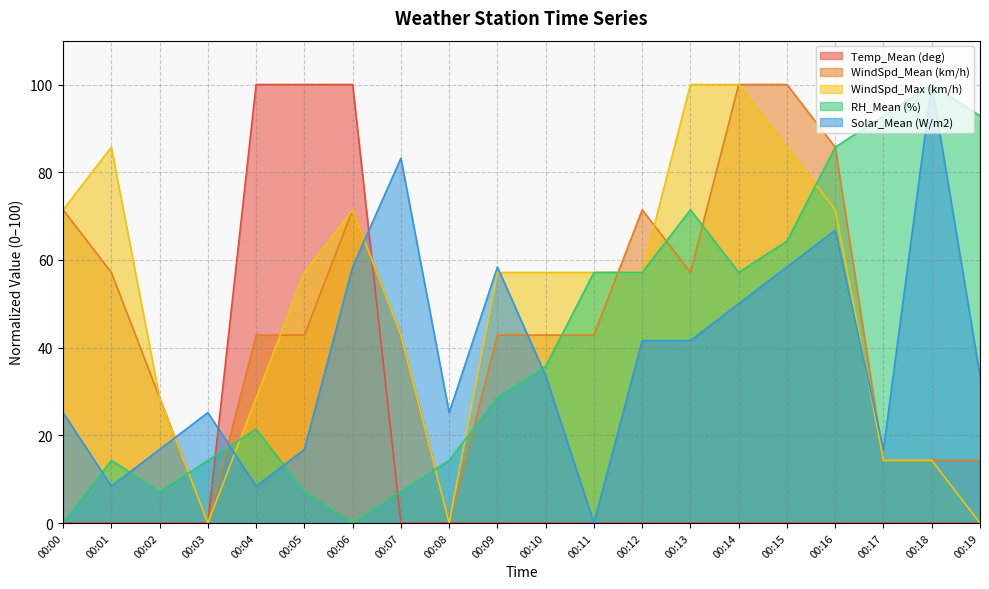

After their last crossing, which series has the higher values: RH_Mean (%) or WindSpd_Max (km/h)?

RH_Mean (%)